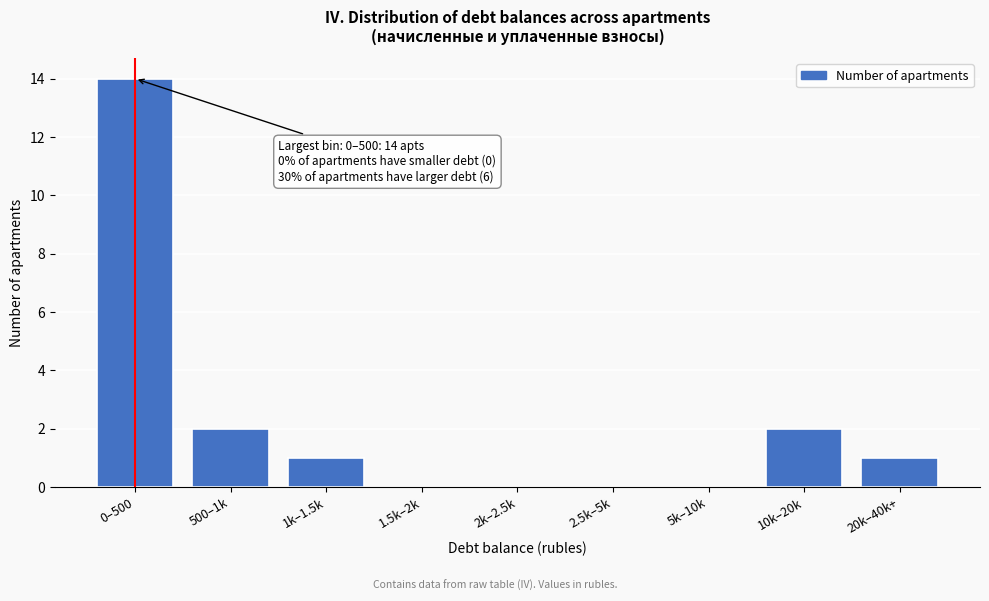

Reading left to right, list all the values displayed in this chart.

0–500=14	500–1k=2	1k–1.5k=1	1.5k–2k=0	2k–2.5k=0	2.5k–5k=0	5k–10k=0	10k–20k=2	20k–40k+=1